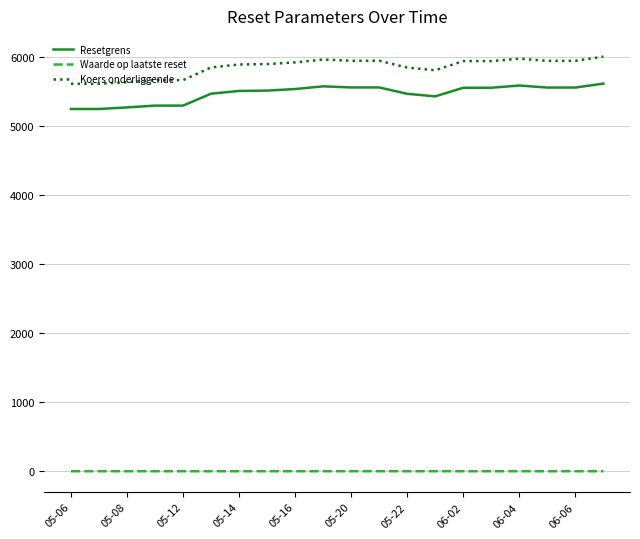

List the series in order of their peak value, highest first.

Koers onderliggende, Resetgrens, Waarde op laatste reset